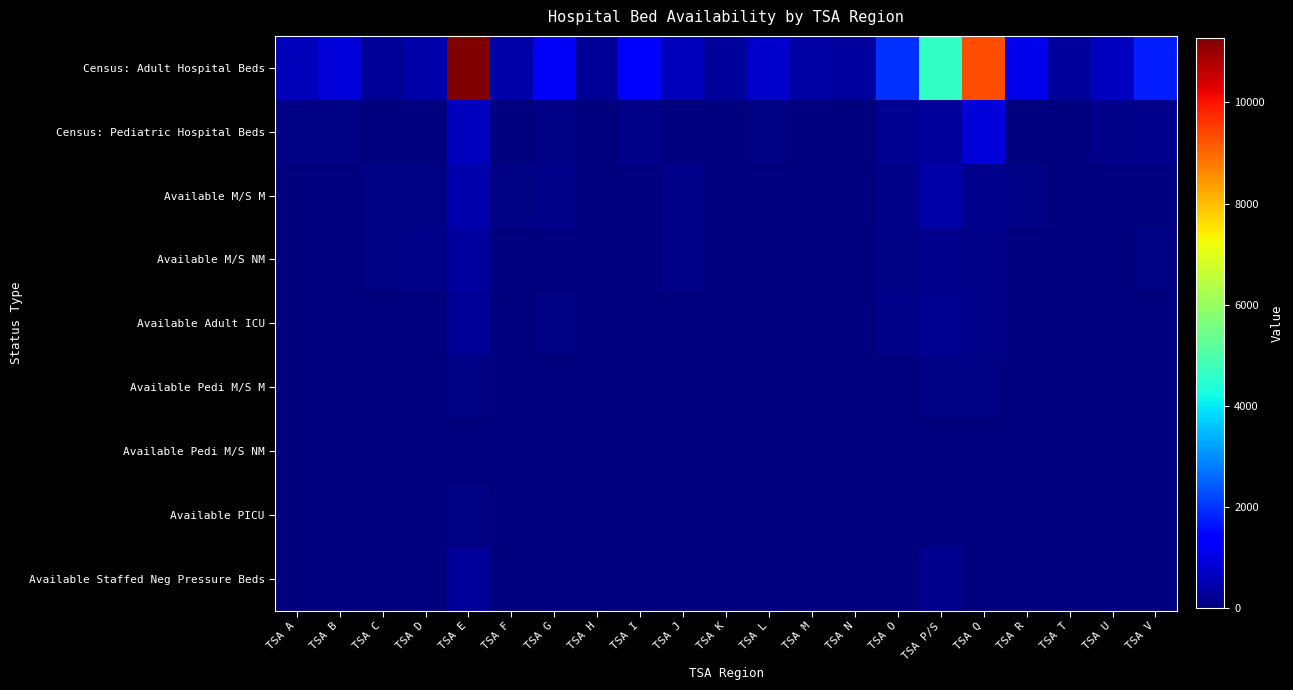

Count the number of data series in this chart.

9